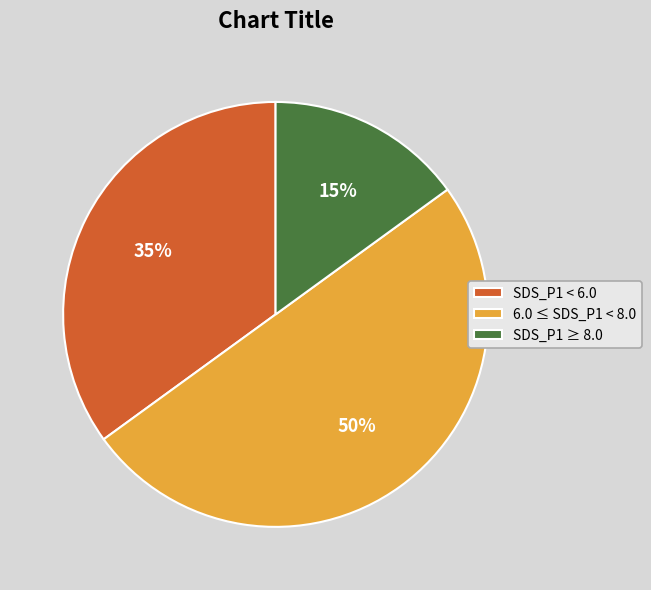

Does SDS_P1 < 6.0 account for over 50% of the chart?

No